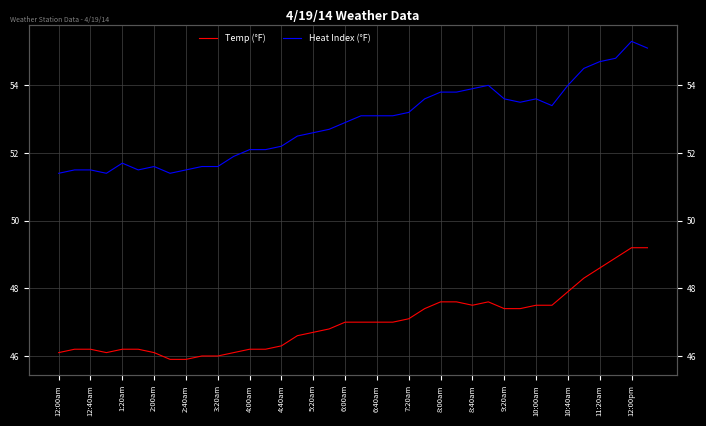

True or false: Temp (°F) and Heat Index (°F) intersect in this chart.

False